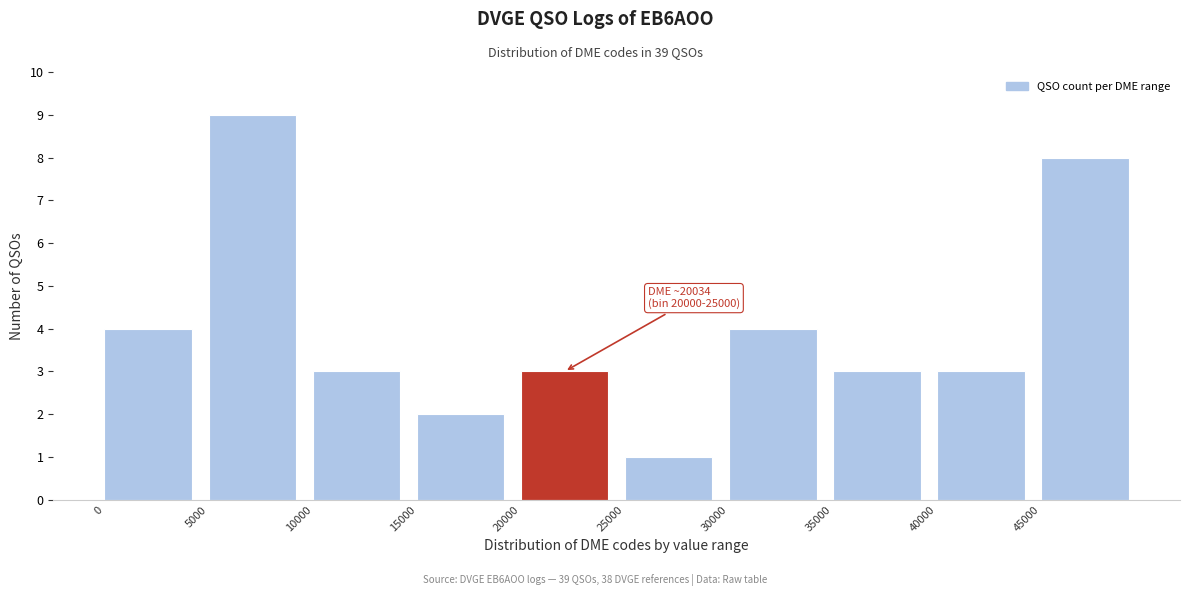

Over which range of the x-axis is the bar tallest?

5000 to 10000